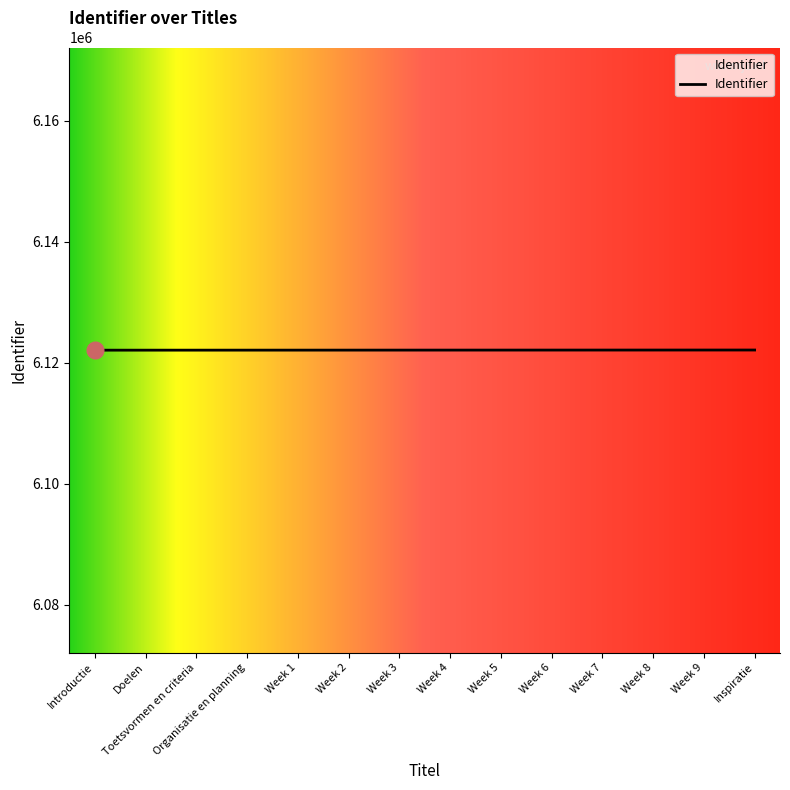

Approximately how many times larger is the value at Week 9 compared to Week 2?

1.0